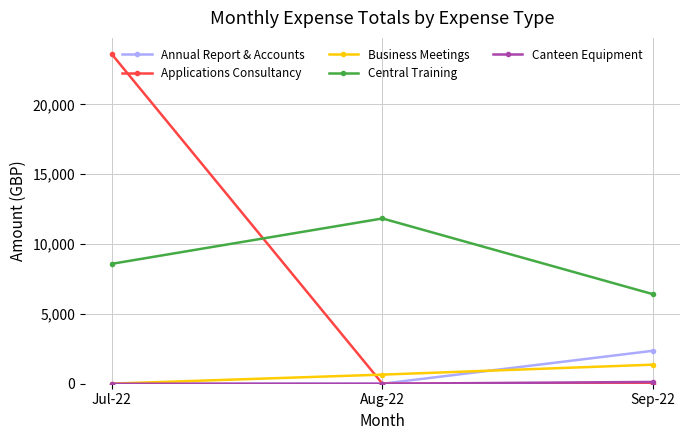

What is the average value of the Applications Consultancy series?

7862.5